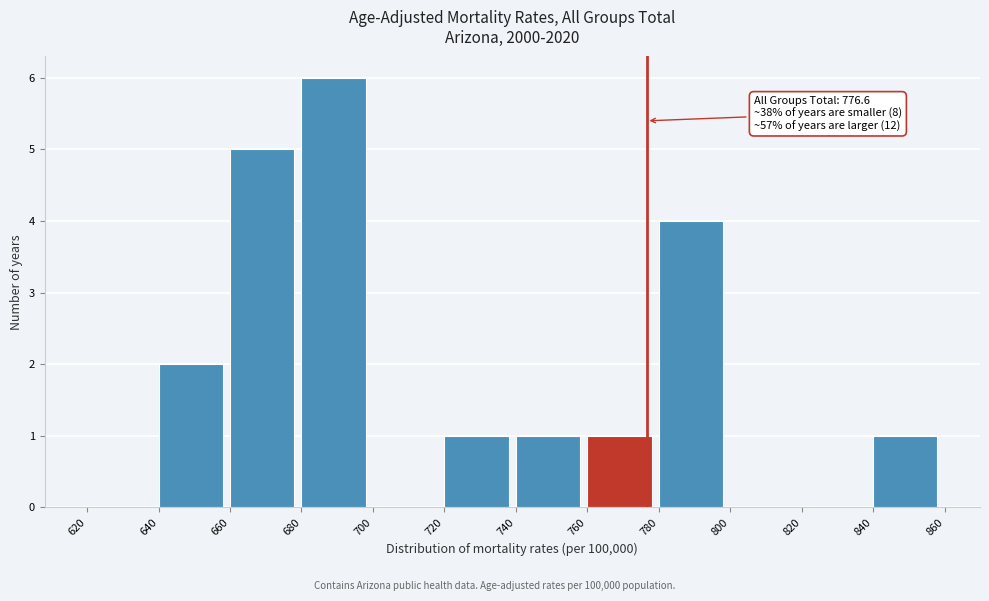

Which range on the x-axis has the tallest bar?

680 to 700